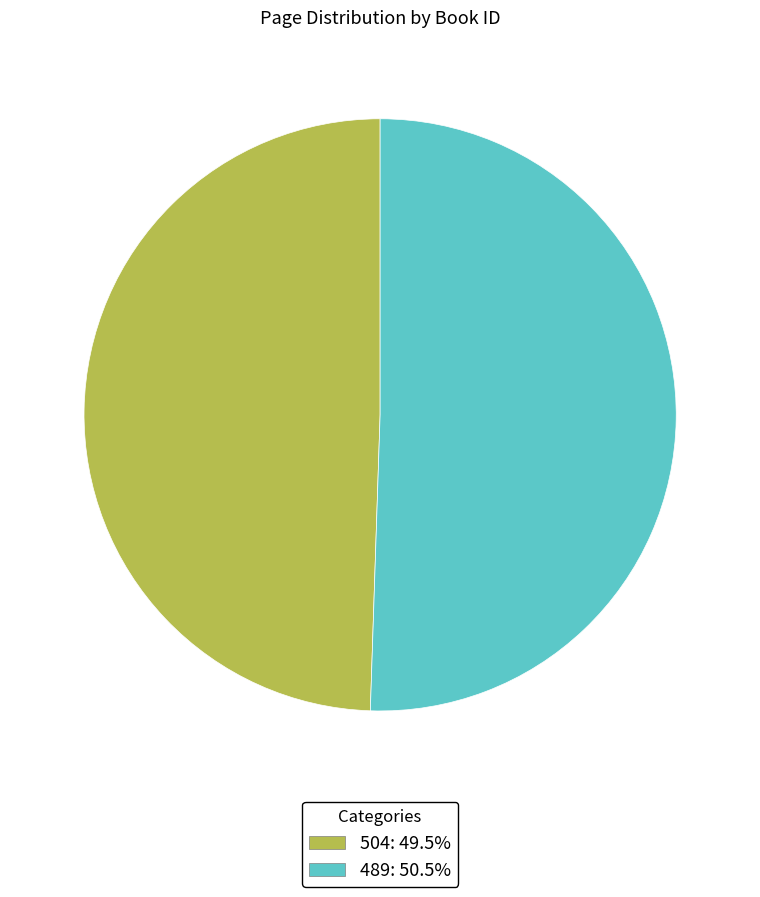

Approximately how many times larger is the value at 489 compared to 504?

1.0